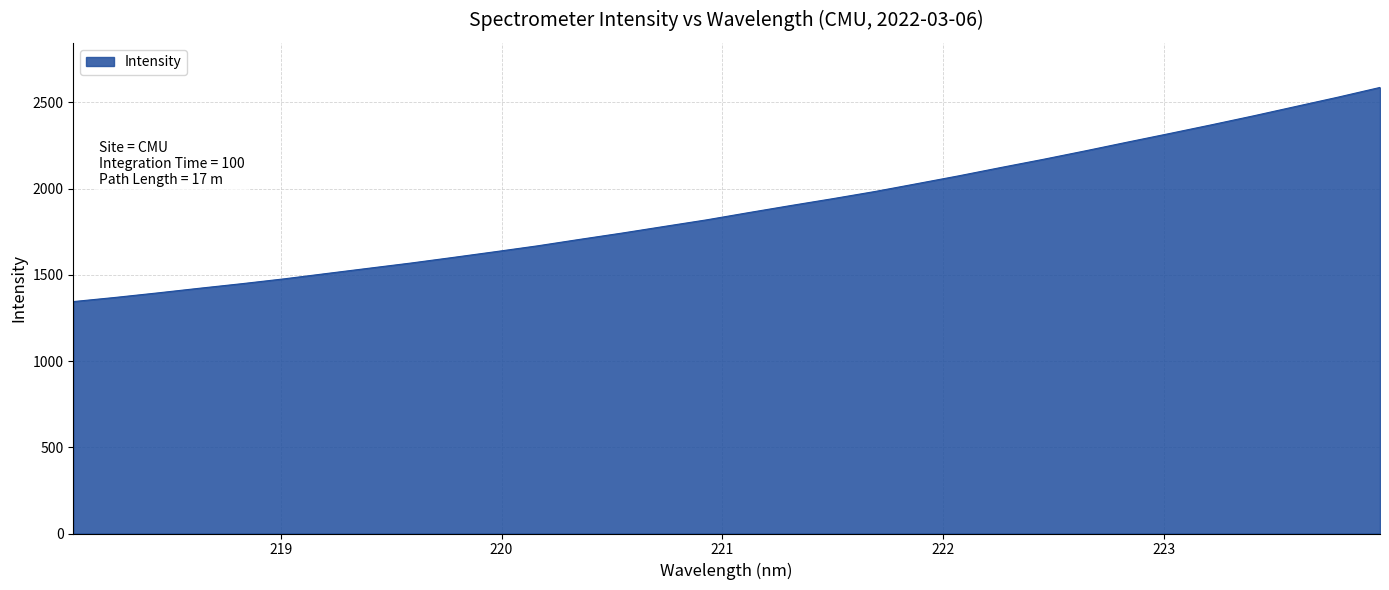

What is the maximum value shown in the chart?

2586.1